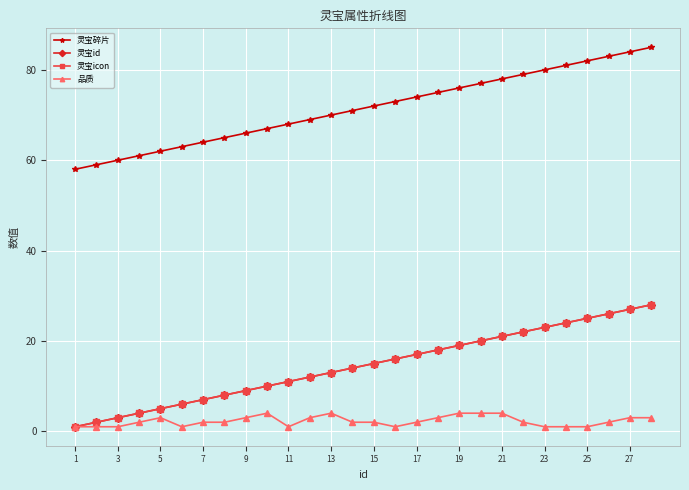

List the series in order of their peak value, highest first.

灵宝碎片, 灵宝id, 灵宝icon, 品质